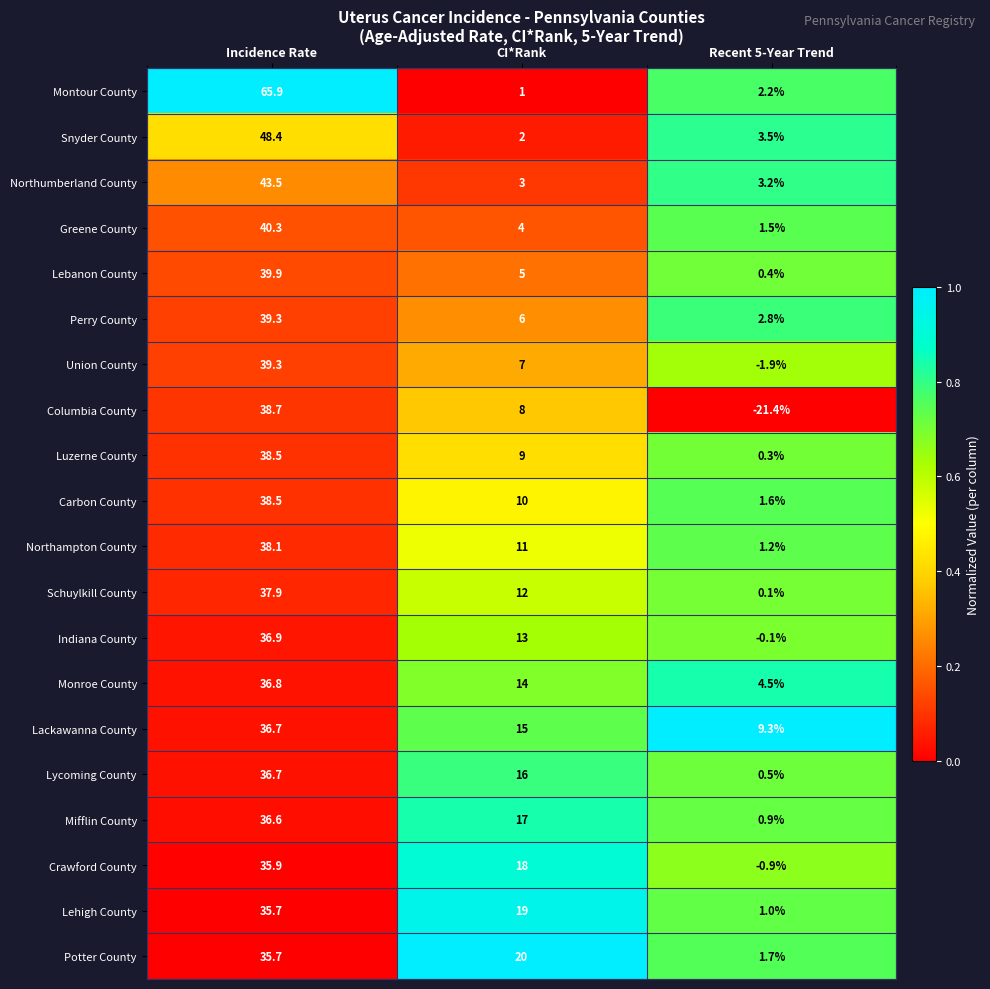

Which series changed the most between Incidence Rate and Recent 5-Year Trend?

Montour County